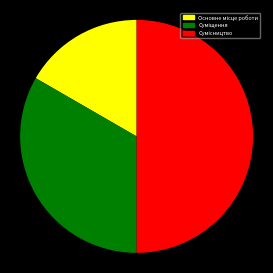

What is the ratio of the value at Суміщення to the value at Основне місце роботи?

2.0